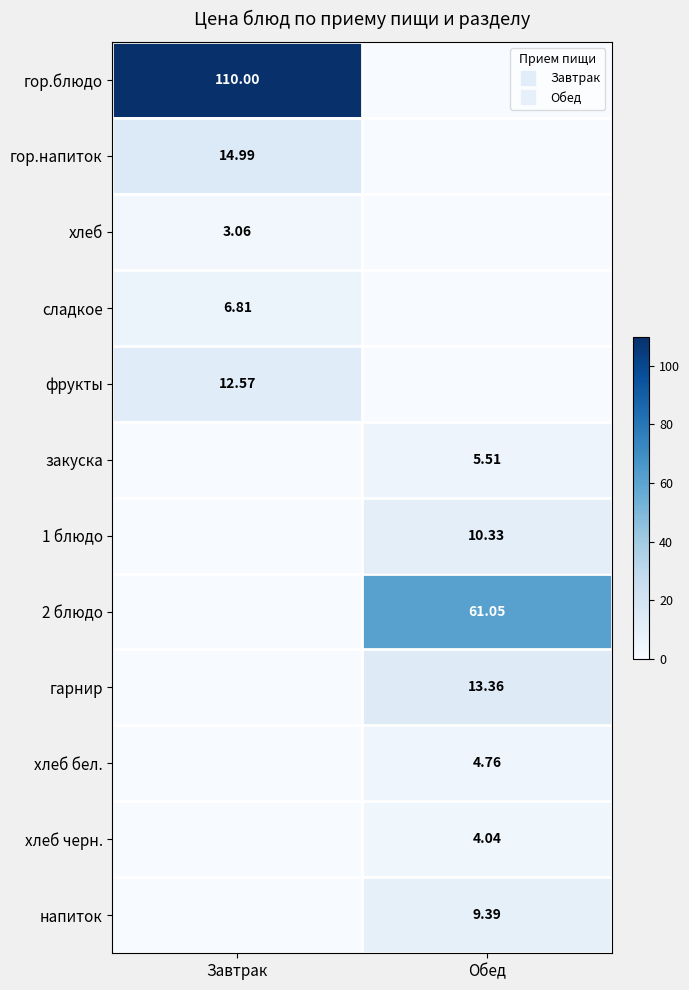

At how many categories does at least one series exceed 56?

2